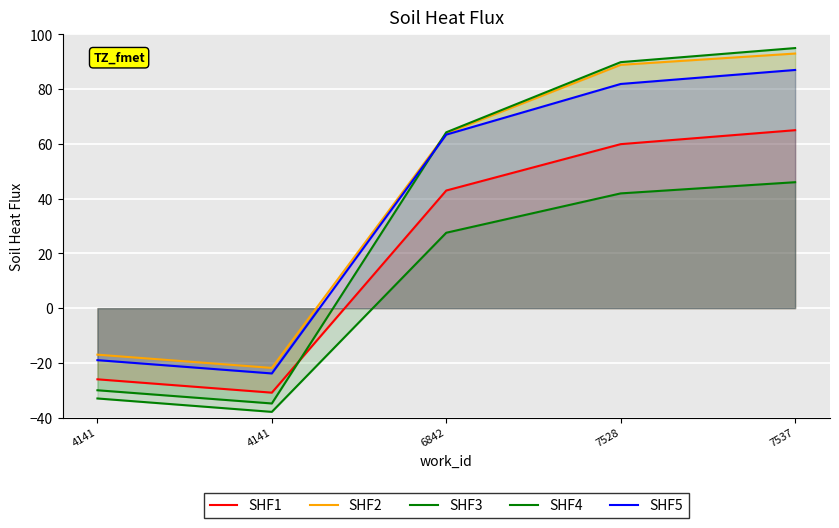

The value of SHF4 at 7528 is 9.4. True or false?

False